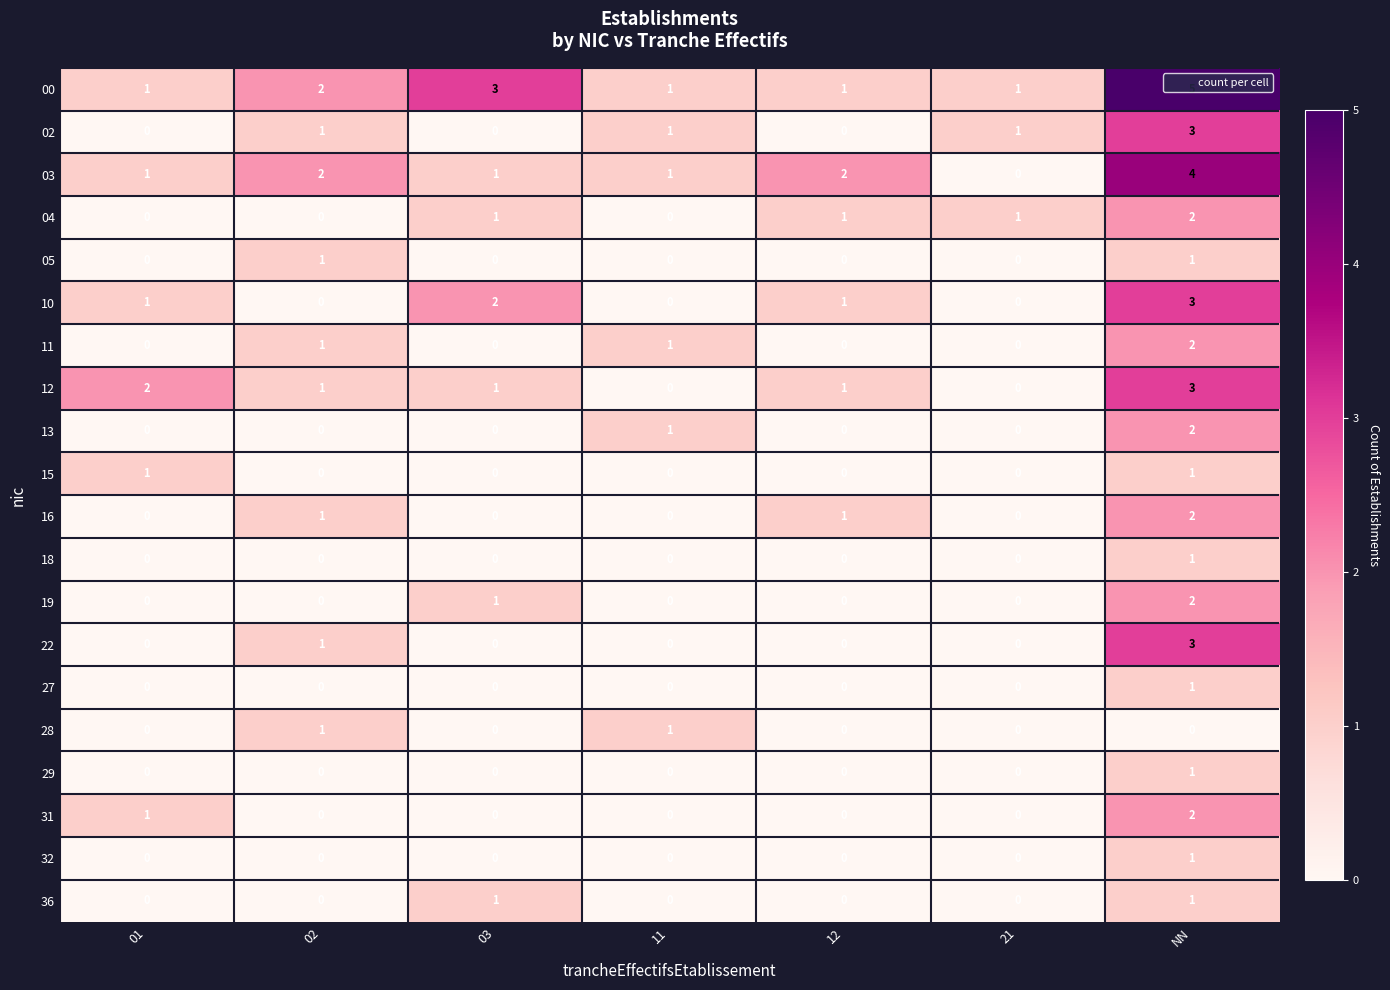

What is the total value across all series at 11?

6